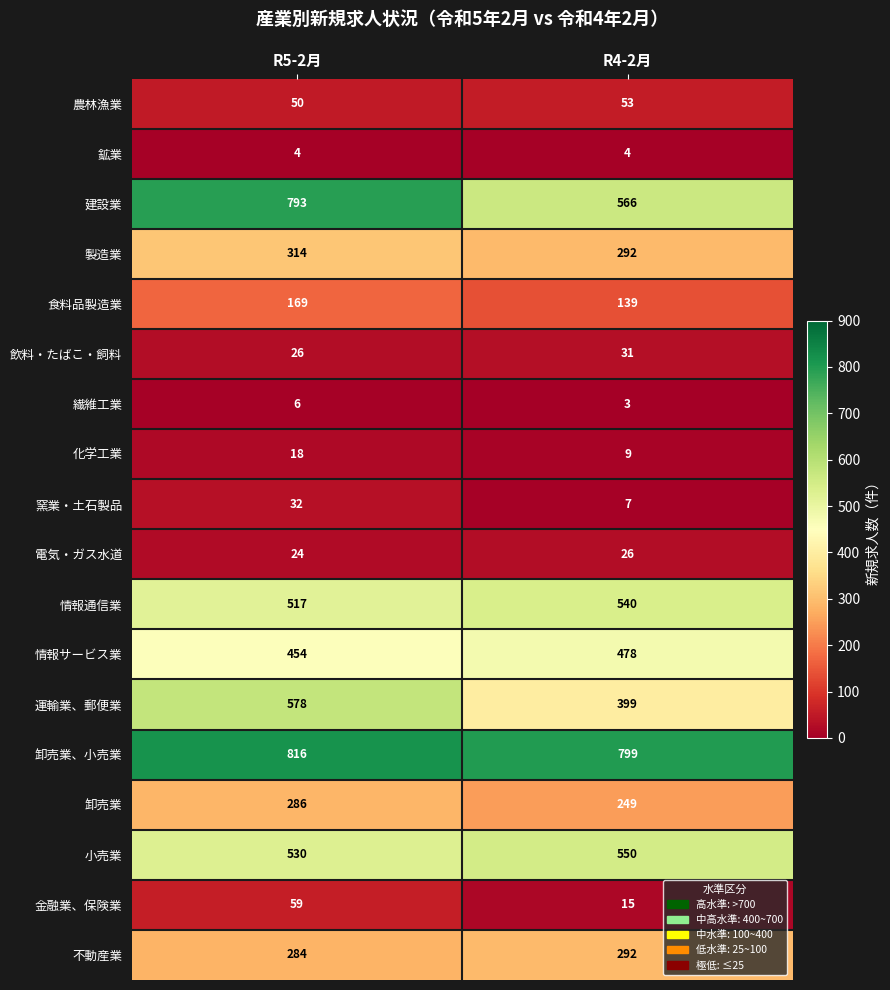

What is the spread (max minus min) of values at R4-2月?

796